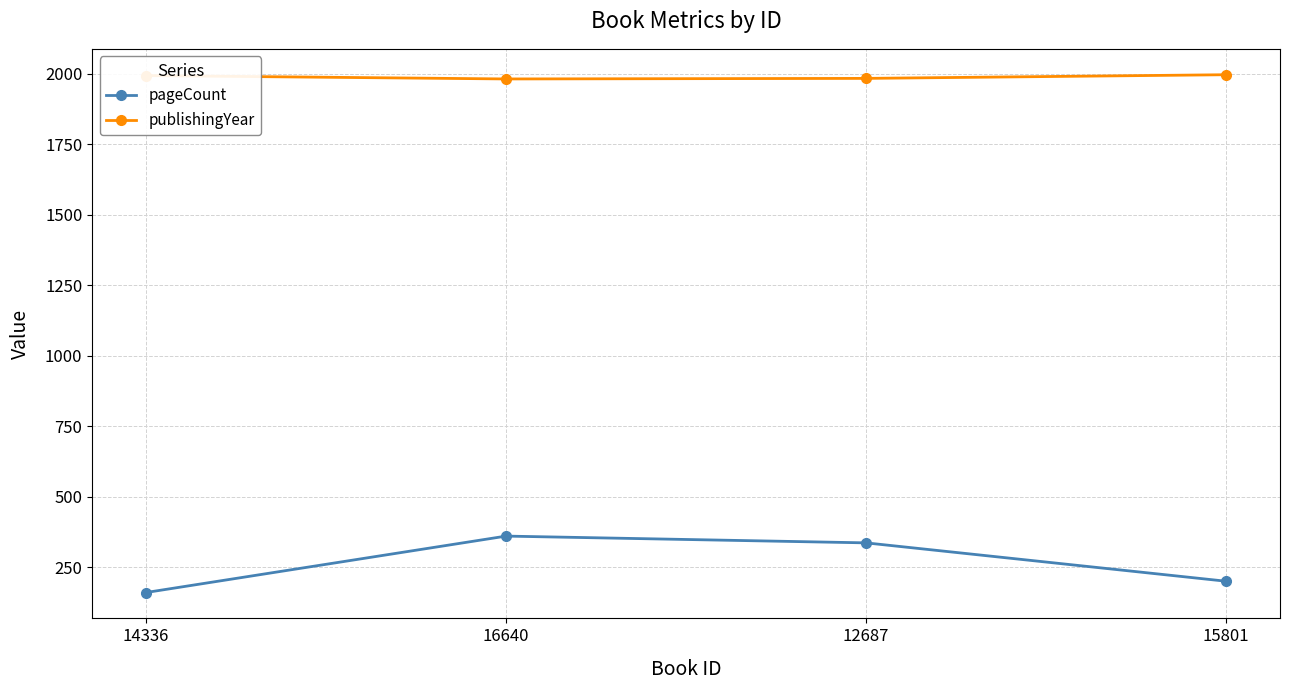

What is the lowest value of the publishingYear series?

1981